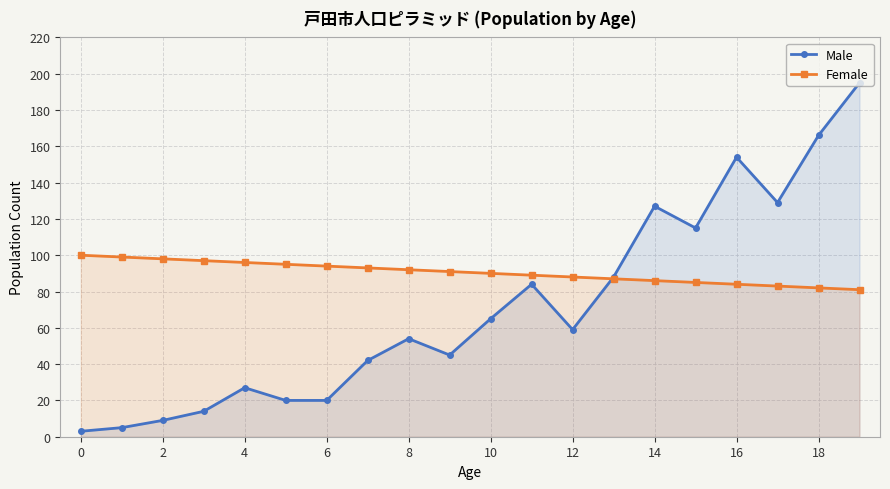

Which series has the widest spread of values?

Male